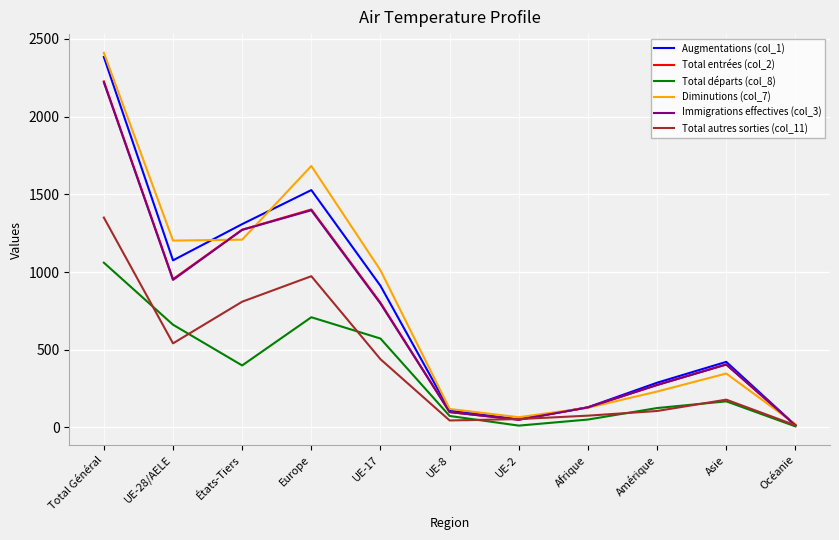

Which series has the widest spread of values?

Diminutions (col_7)